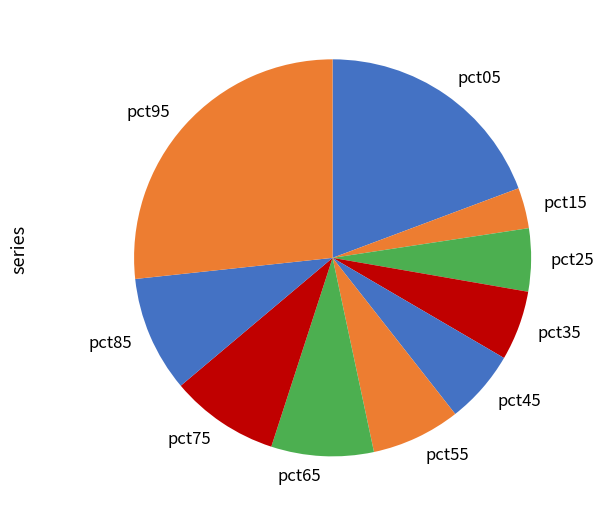

Does pct55 account for over 50% of the chart?

No